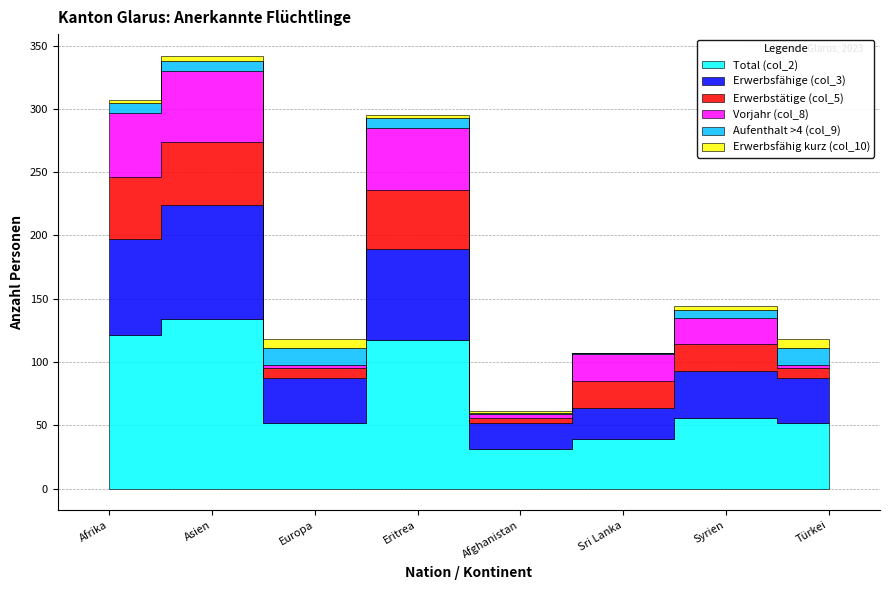

What position from the left is Europa?

3